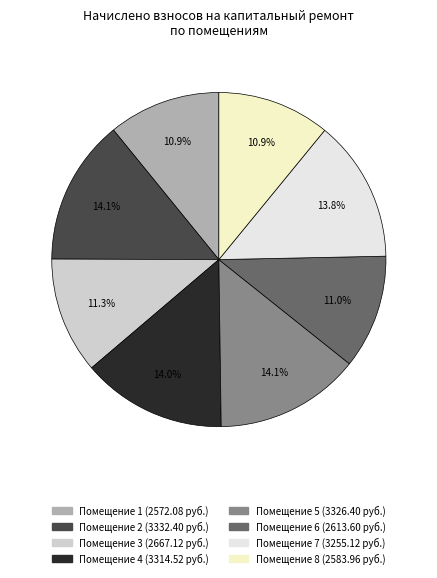

Rank the categories by value from lowest to highest.

1, 8, 6, 3, 7, 4, 5, 2